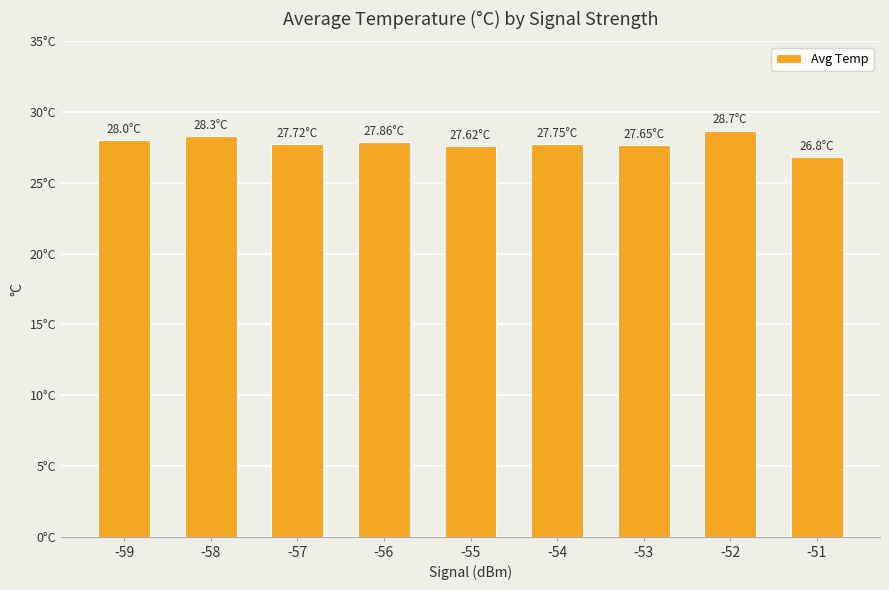

Reading right to left, what are all the values shown in this chart?

-51=26.8	-52=28.7	-53=27.6	-54=27.8	-55=27.6	-56=27.9	-57=27.7	-58=28.3	-59=28.0